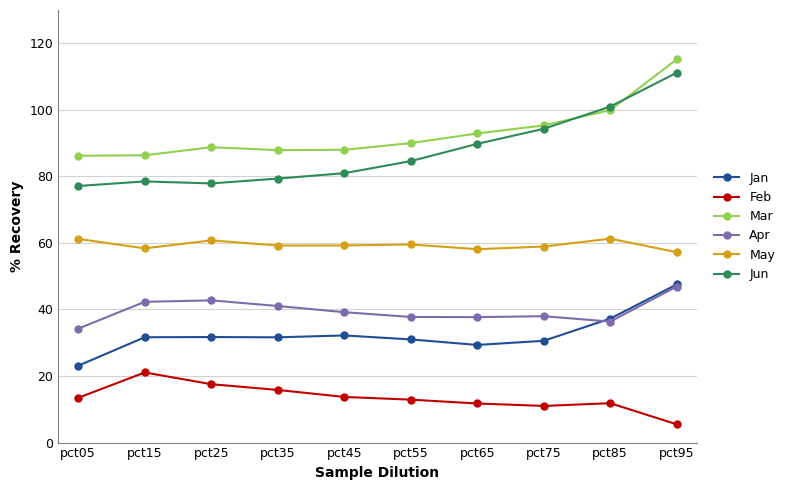

What value does the Jan series have at pct65?

0.3